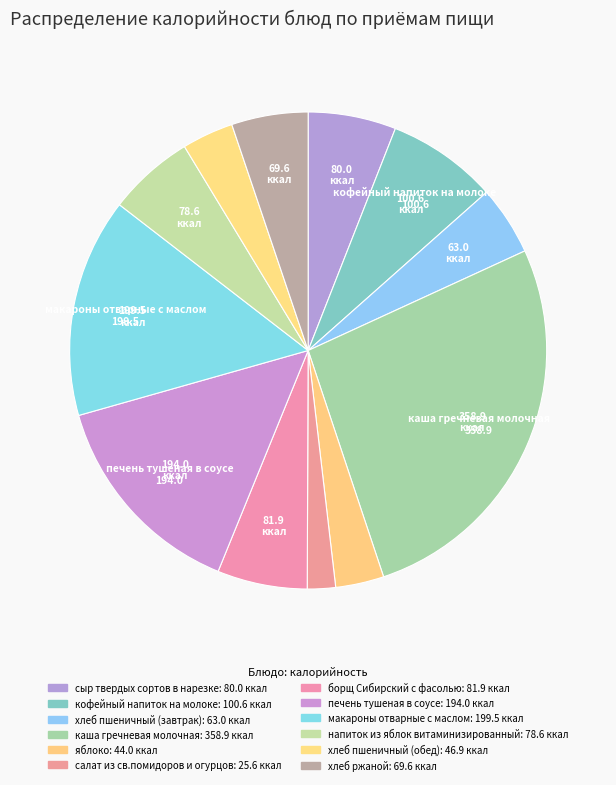

Does печень тушеная в соусе represent more than half of the total?

No